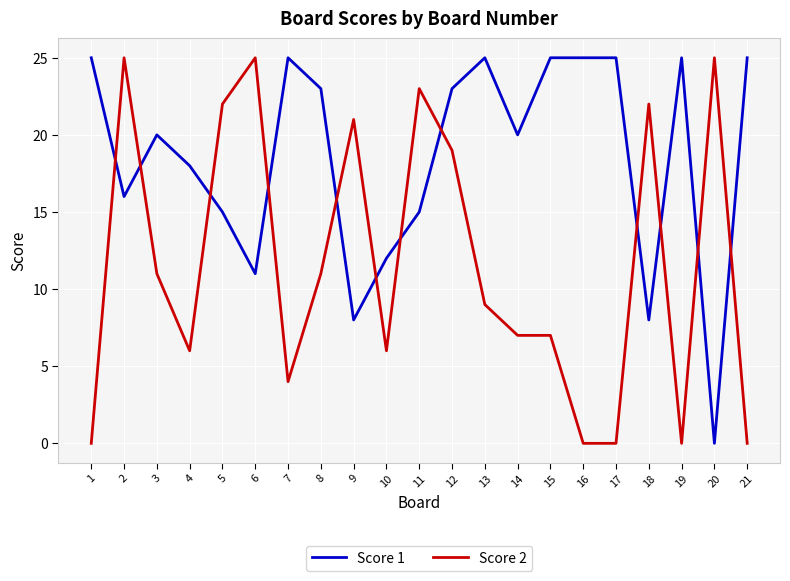

Reading right to left, list all the values displayed in this chart.

Score 1: 25	0	25	8	25	25	25	20	25	23	15	12	8	23	25	11	15	18	20	16	25
Score 2: 0	25	0	22	0	0	7	7	9	19	23	6	21	11	4	25	22	6	11	25	0